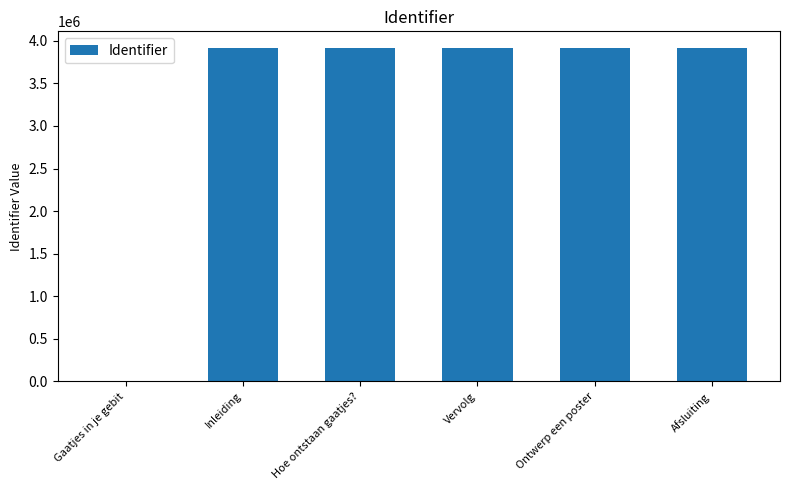

What is the greatest value displayed?

3915590